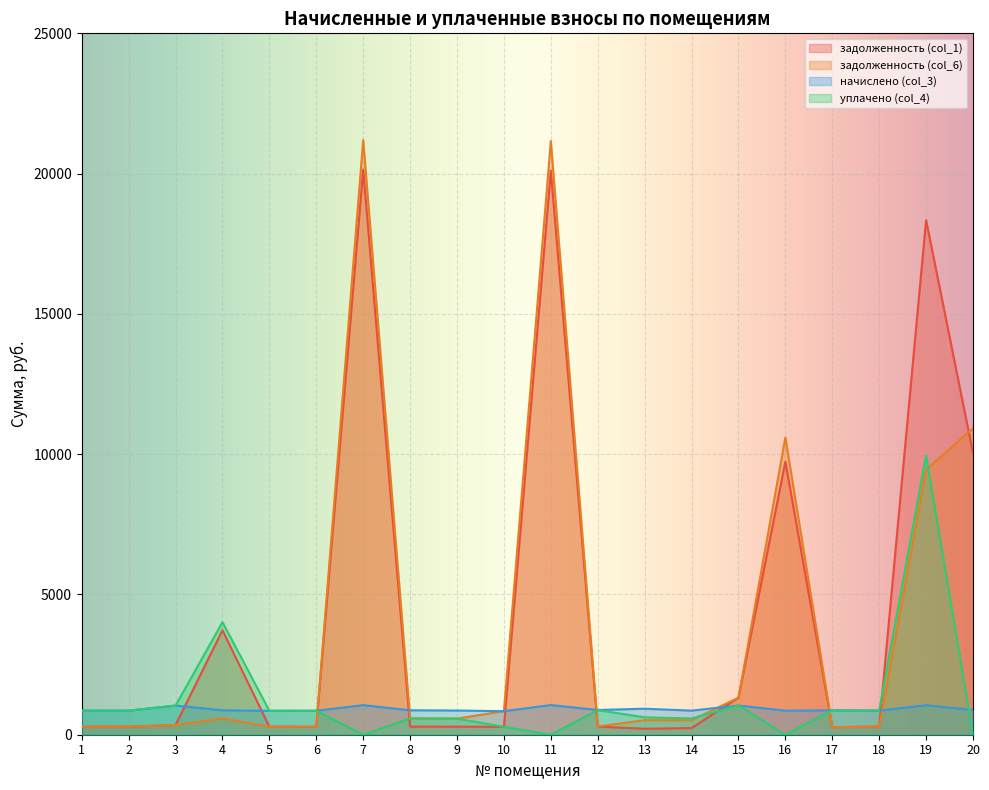

What is the total value across all series at 15?

4722.0